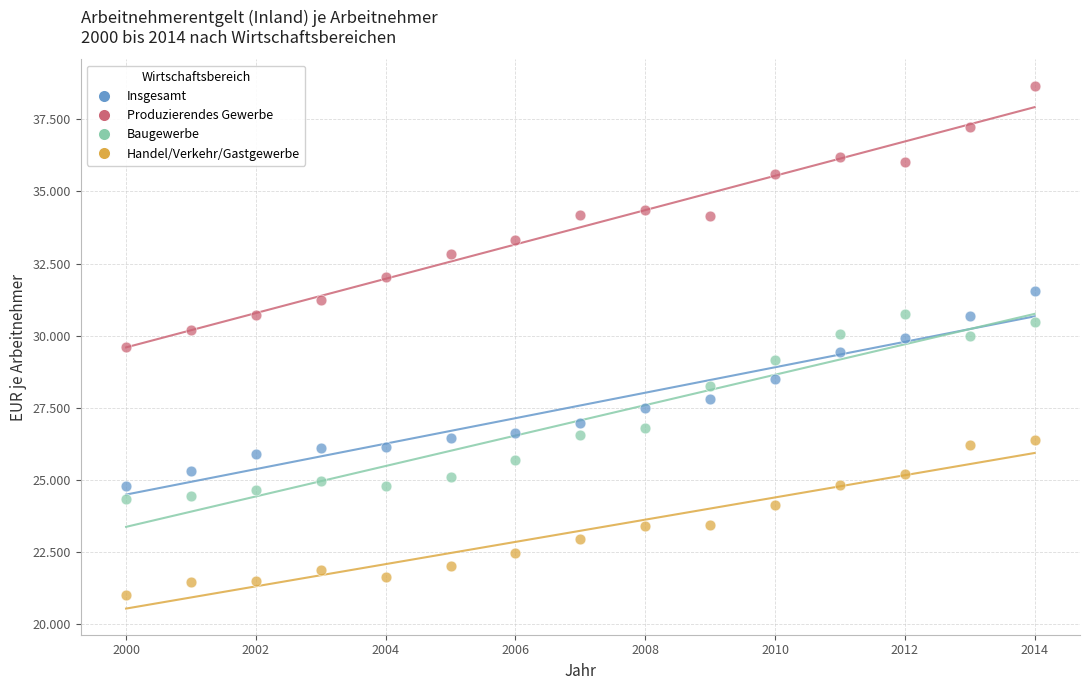

Which series has the largest Y range (max minus min)?

Produzierendes Gewerbe